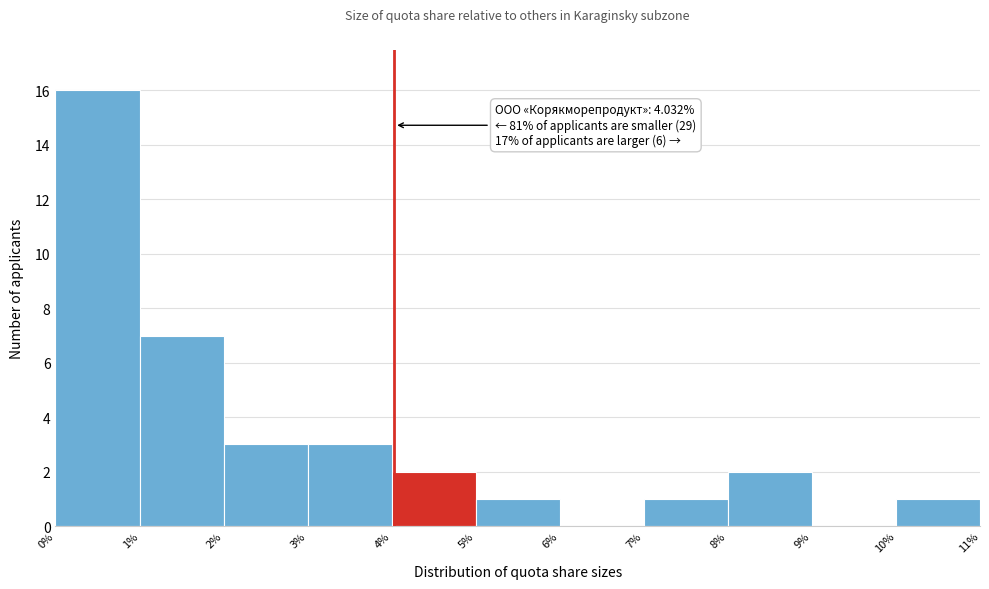

Over which range of the x-axis is the bar tallest?

0% to 1%